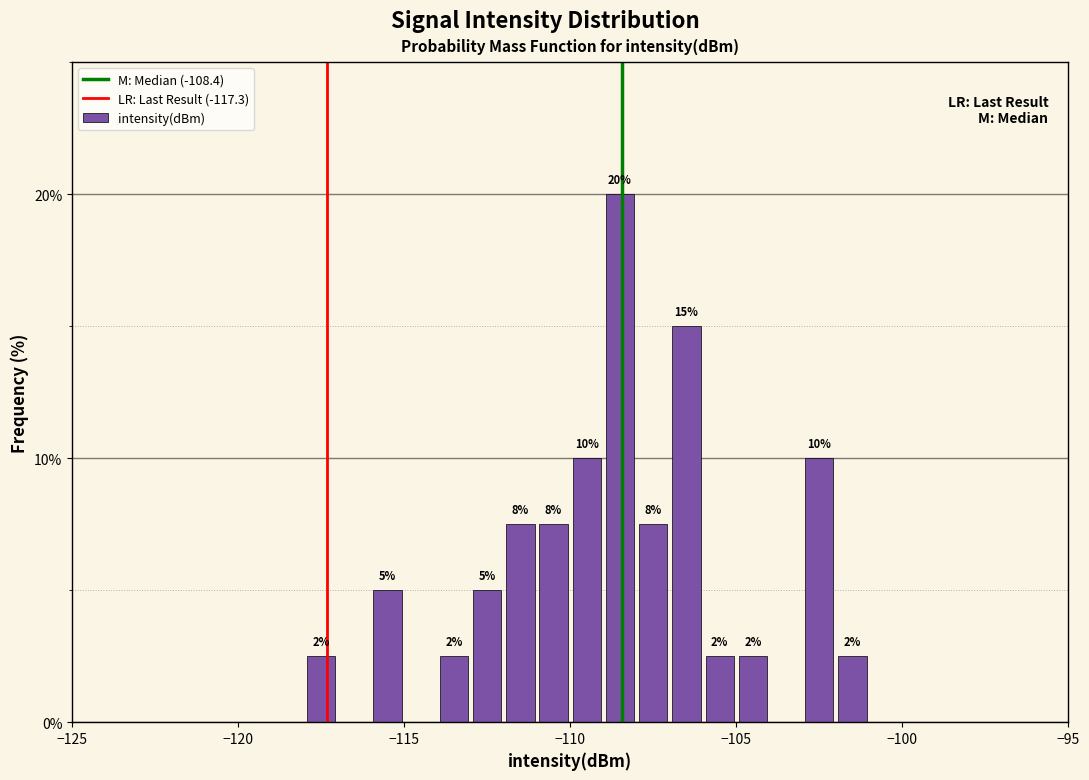

Around what value on the x-axis is the tallest bar? Give the approximate position of its centre, as read against the axis.

-108.5